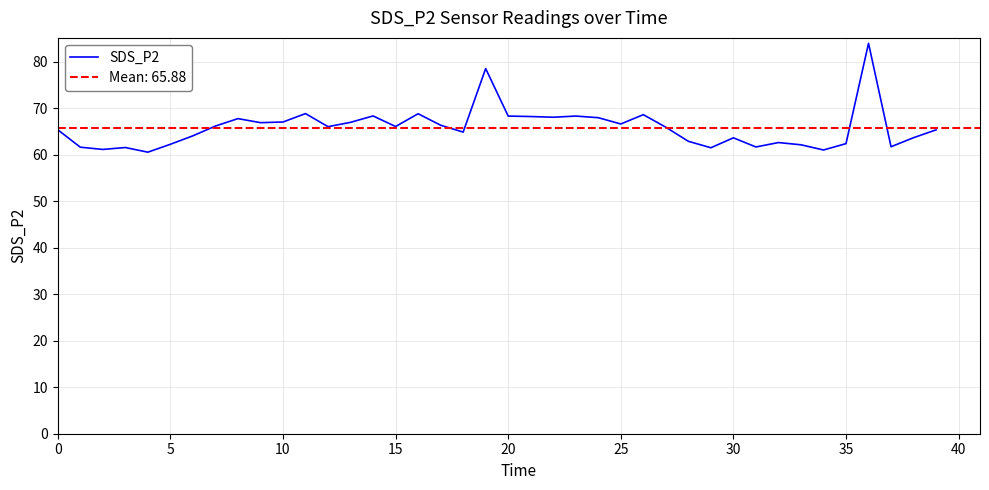

What is the average value?

65.9